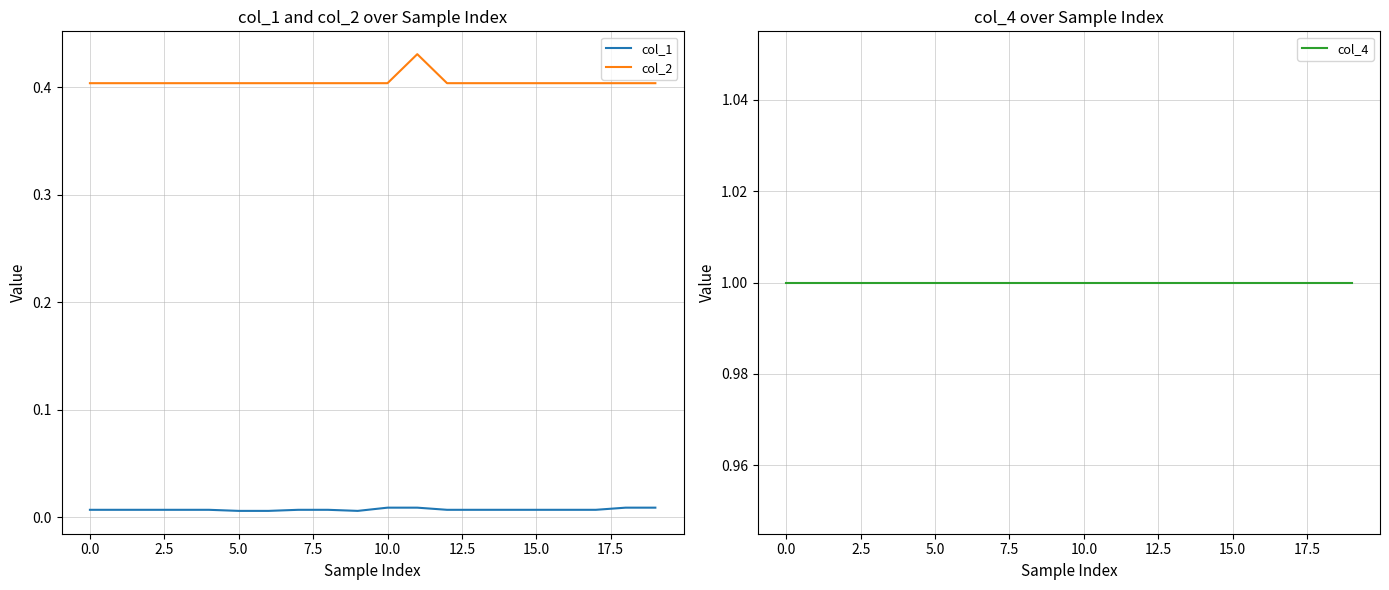

True or false: col_2 and col_1 intersect in this chart.

False